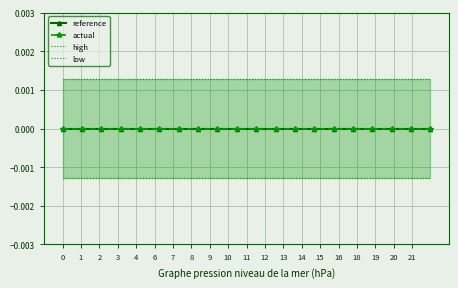

True or false: actual and reference cross at least once.

False